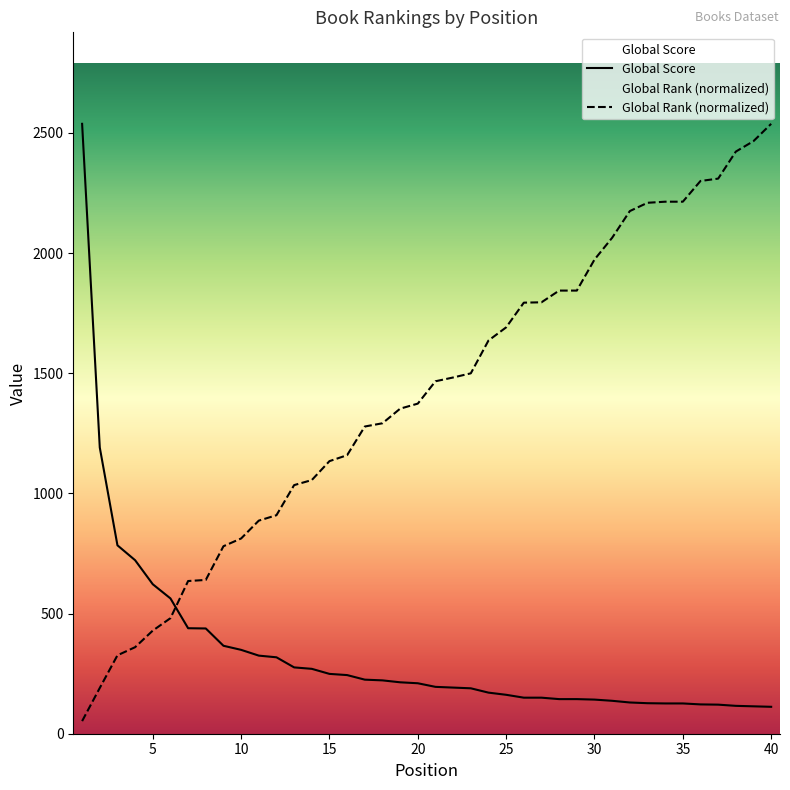

What is the highest value of the Global Score series?

2538.0